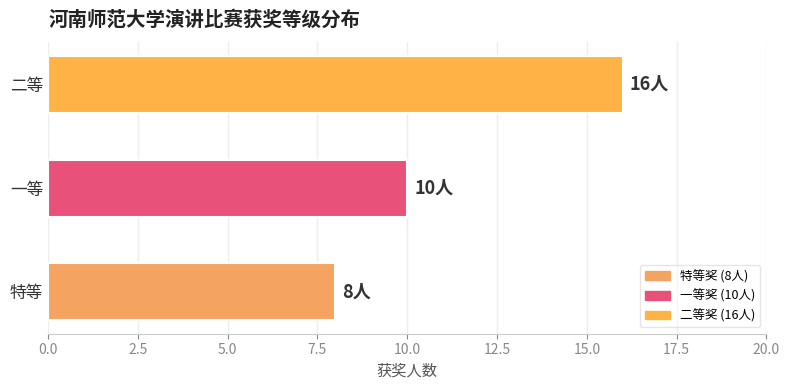

List the labels in order of value, largest first.

二等, 一等, 特等